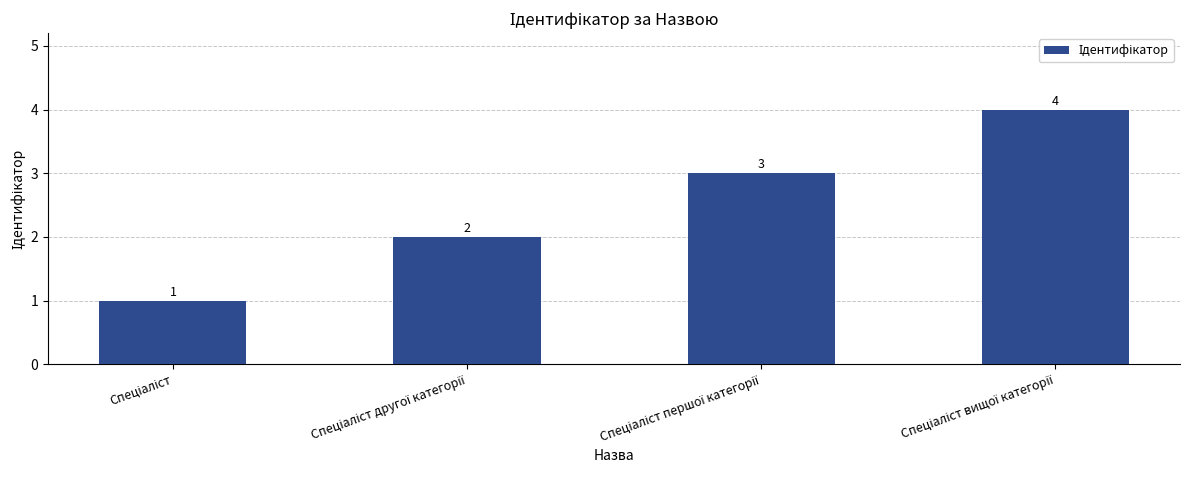

Reading left to right, transcribe all the data shown in this chart.

1	2	3	4